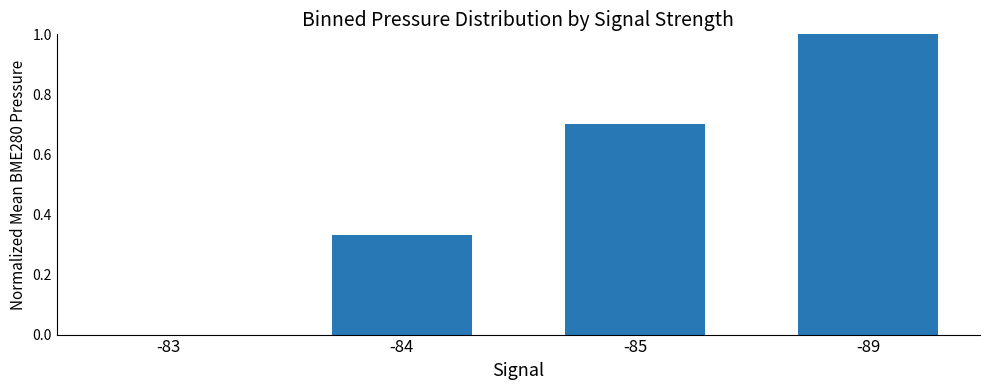

What is the change in value from -83 to -85?

+0.7